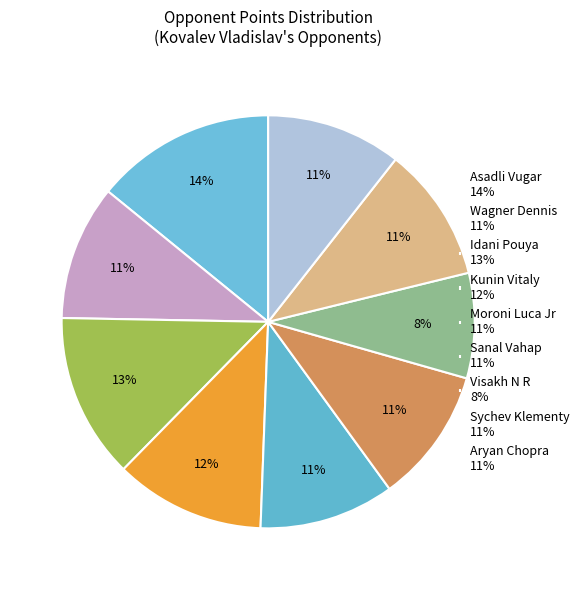

What is the smallest slice in the pie chart?

Visakh N R